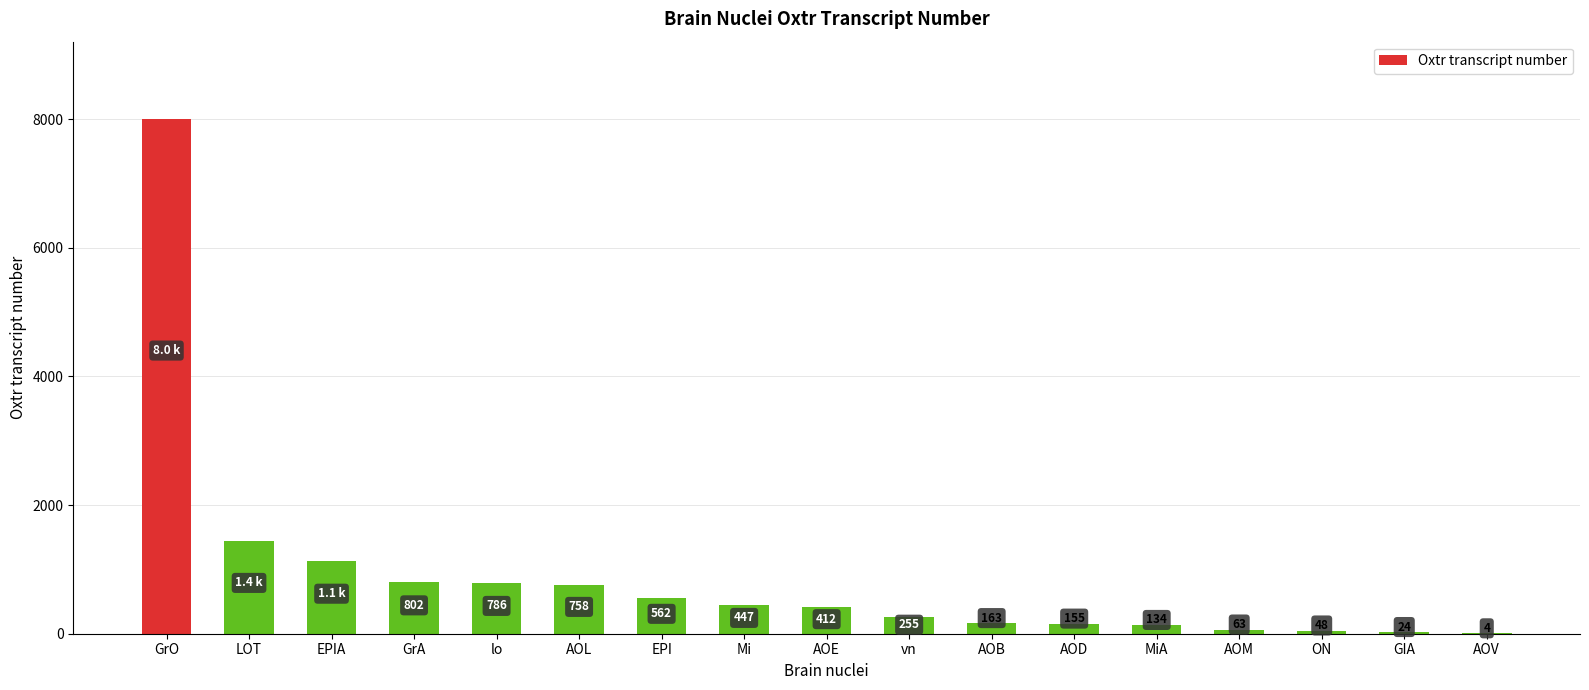

Between LOT and vn, which is larger?

LOT